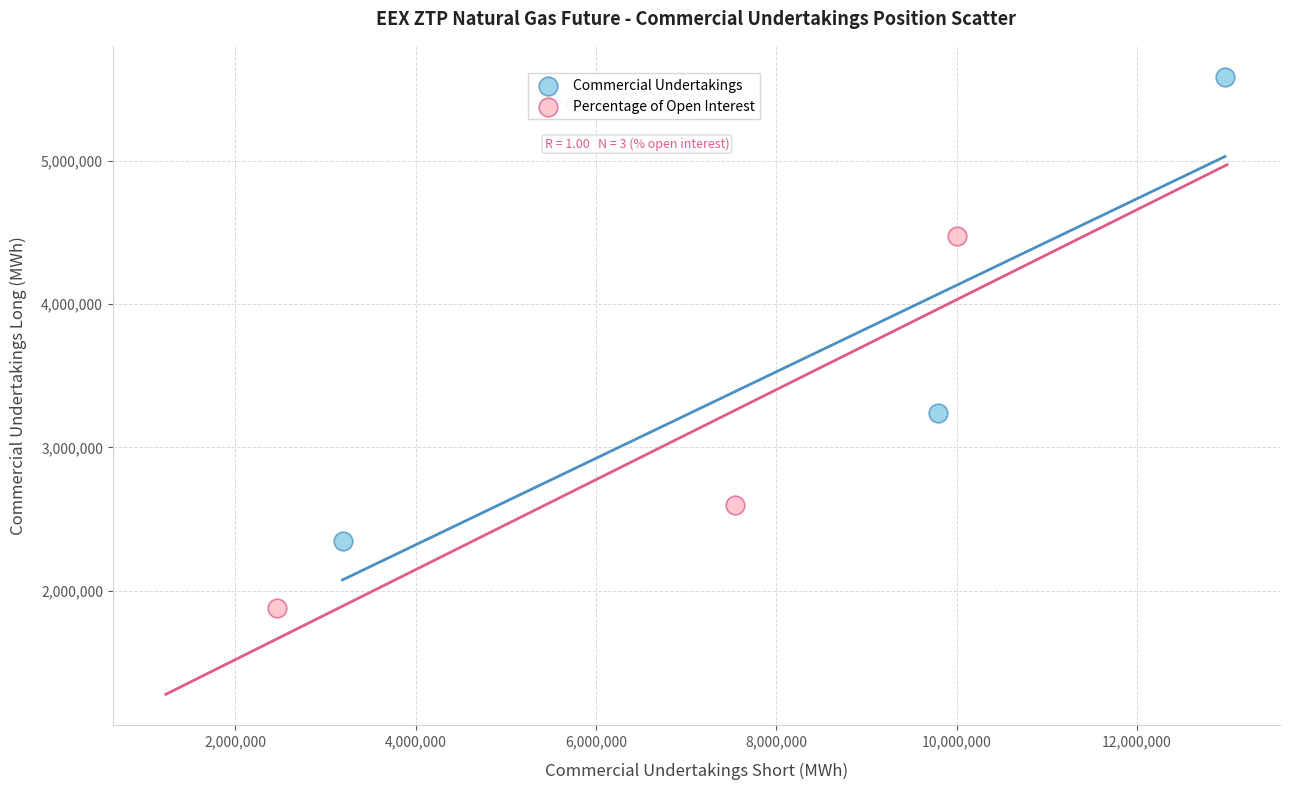

Which series contains the highest Y value?

Commercial Undertakings